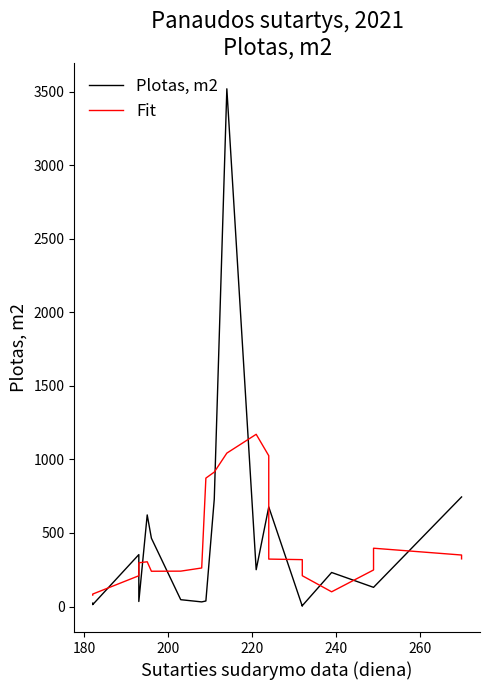

Which series has the largest total across all categories?

Plotas, m2